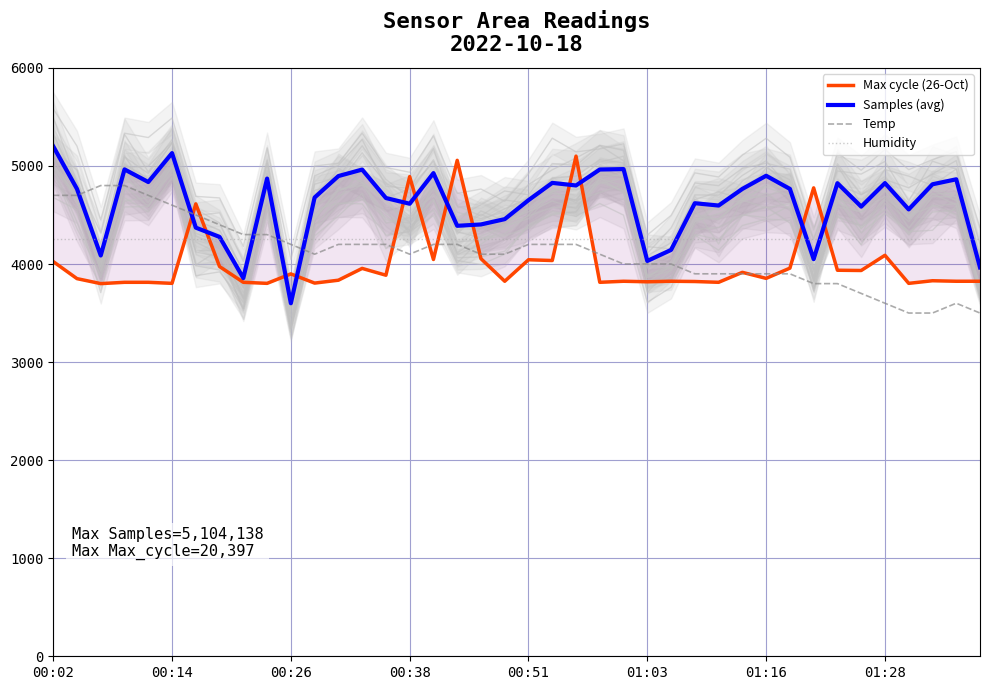

List the series in order of their peak value, highest first.

Samples (avg), Max cycle (26-Oct), Temp, Humidity